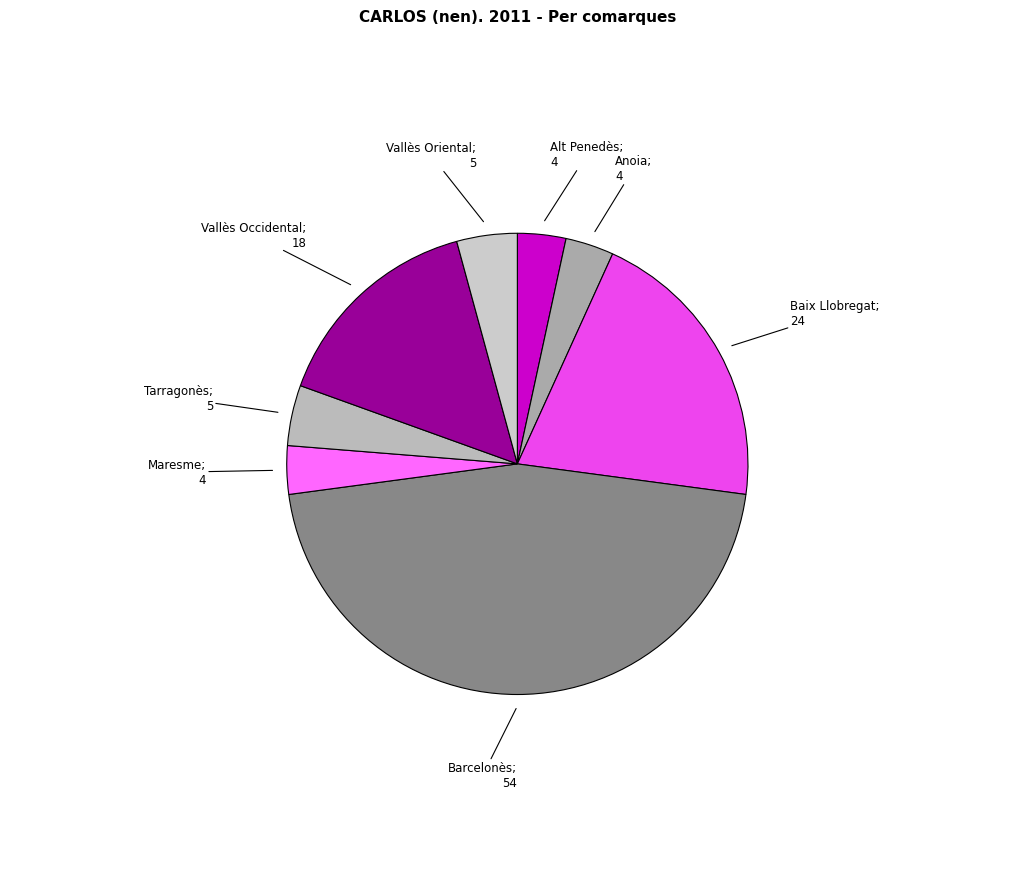

How many segments does this pie chart have?

8